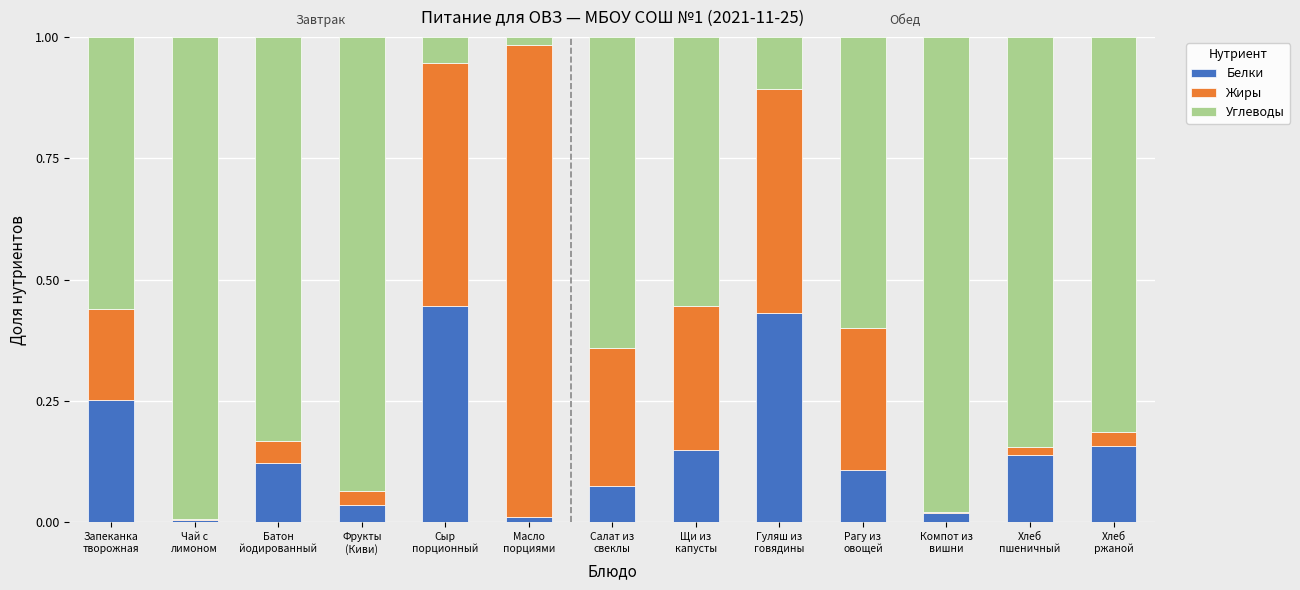

What is the sum of all Белки values?

1.9